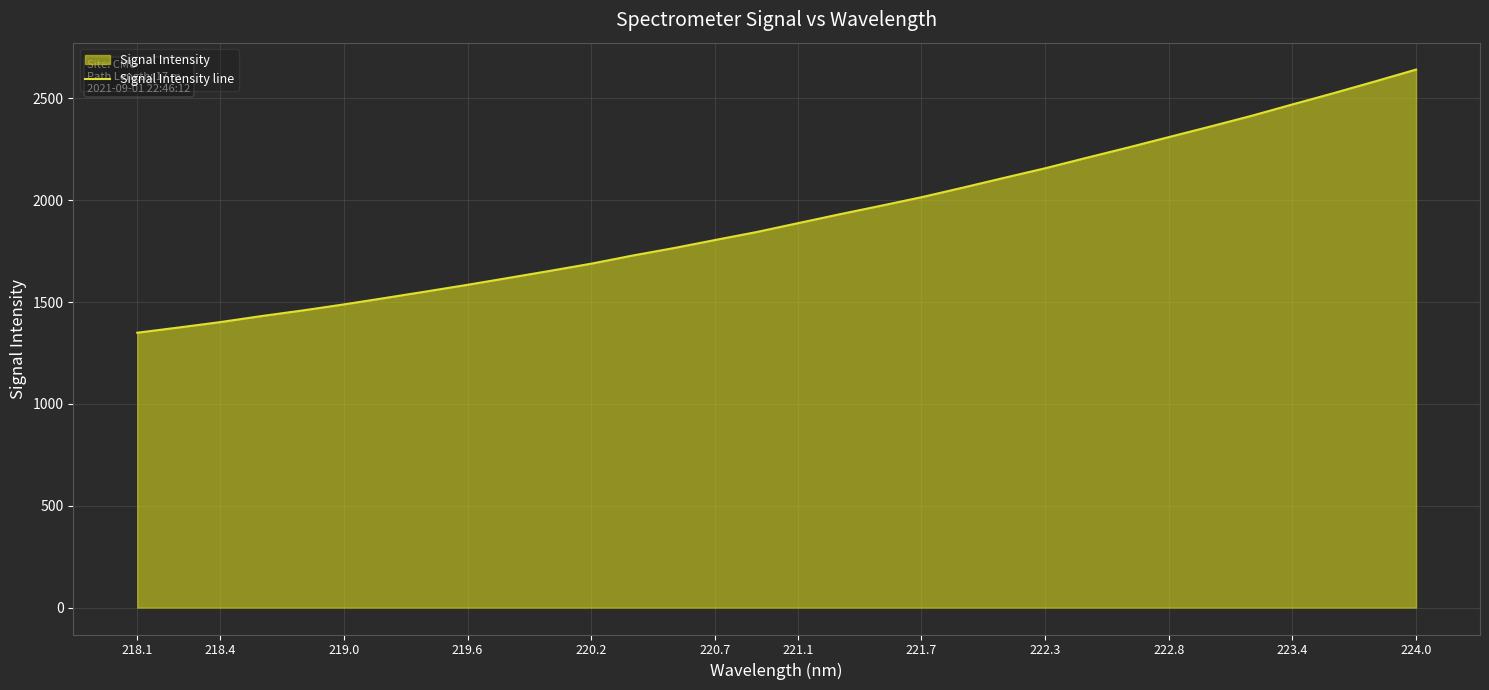

Reading left to right, extract all data points from this chart.

1349.3	1374.8	1401.1	1430.8	1458.4	1488.1	1519.7	1551.8	1584.5	1618.6	1653.0	1688.3	1728.1	1764.8	1804.5	1843.3	1886.7	1930.0	1971.7	2014.4	2061.2	2109.2	2156.5	2207.6	2257.8	2309.4	2361.0	2413.6	2469.9	2525.3	2582.6	2641.0